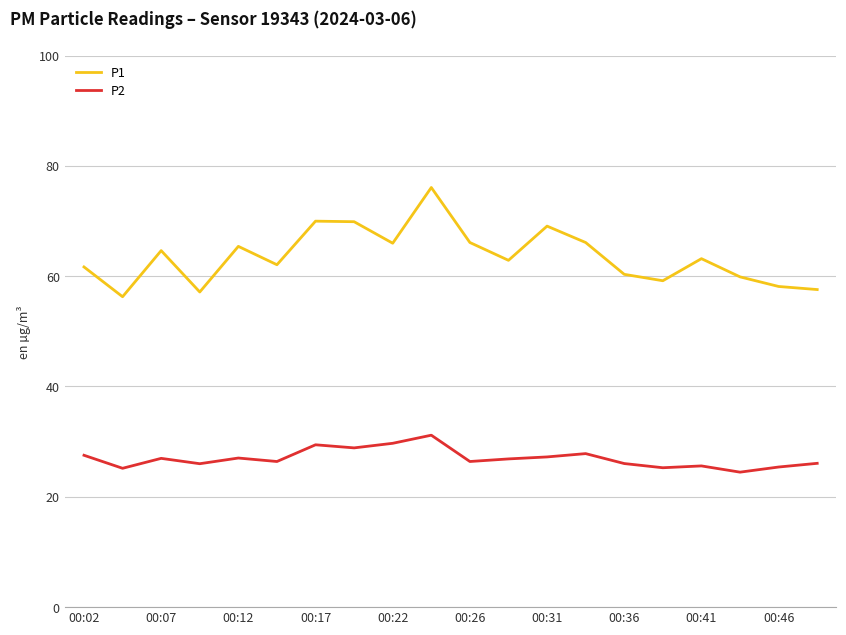

List the series in order of their peak value, highest first.

P1, P2